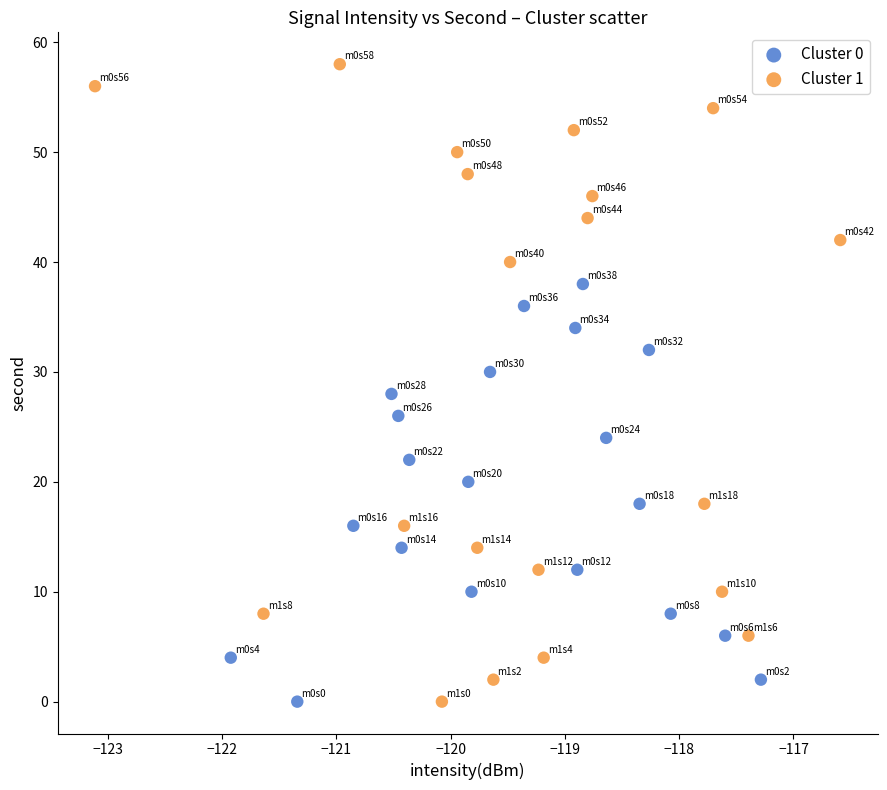

Which series has the widest spread of Y values?

Cluster 1